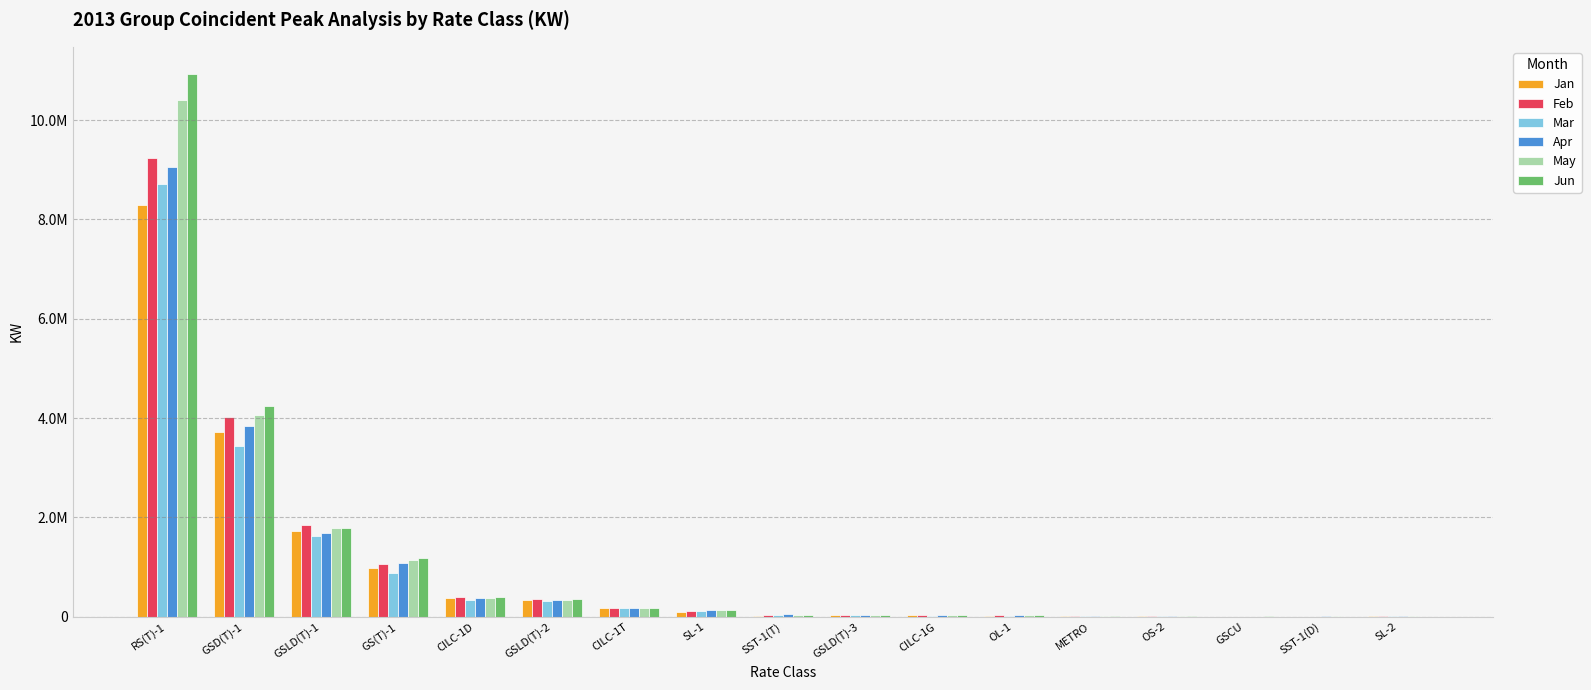

What are all the series names shown in the legend?

Jan, Feb, Mar, Apr, May, Jun